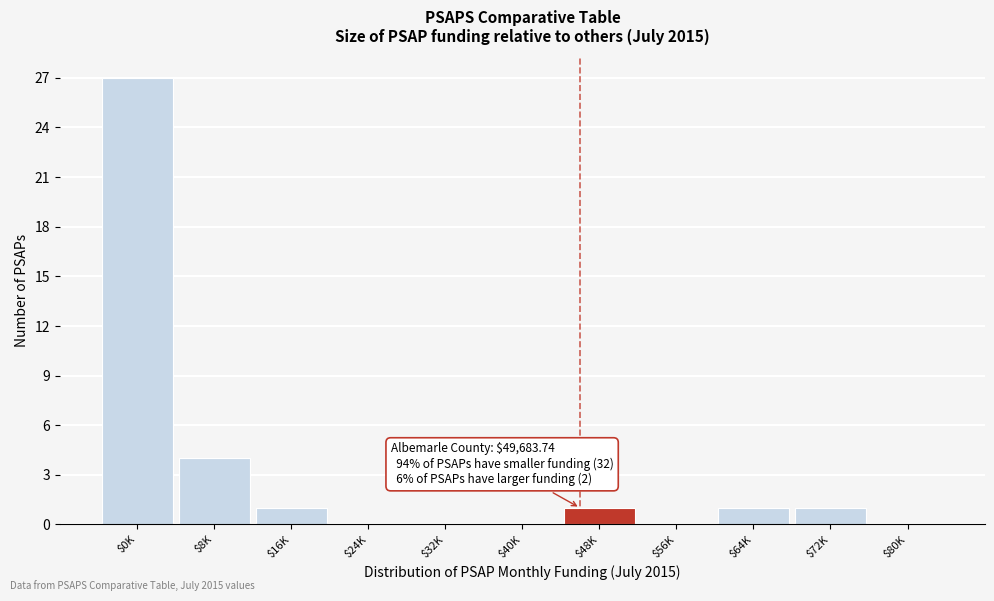

Where is the data nearest to the value 13?

$8K